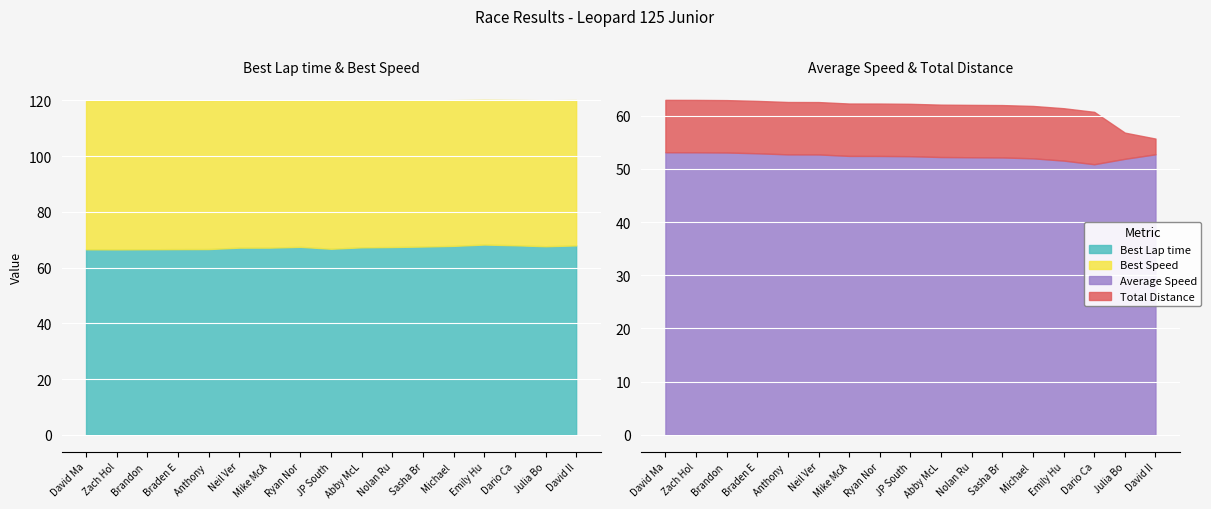

How many data points in Total Distance are less than 9?

2